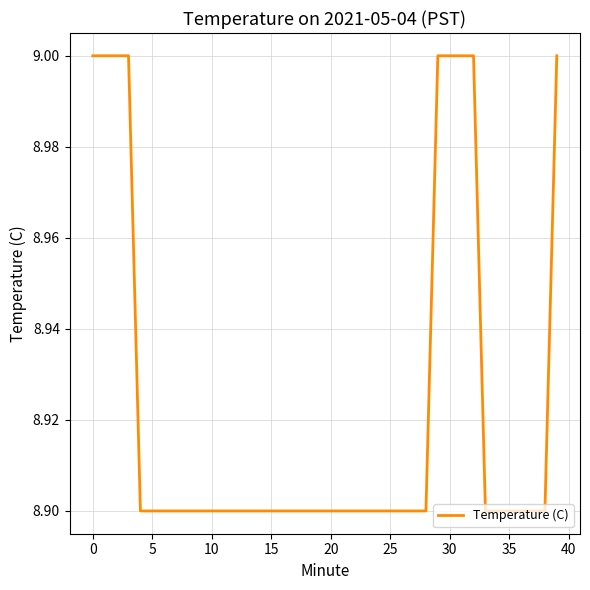

What is the minimum value shown in the chart?

8.9